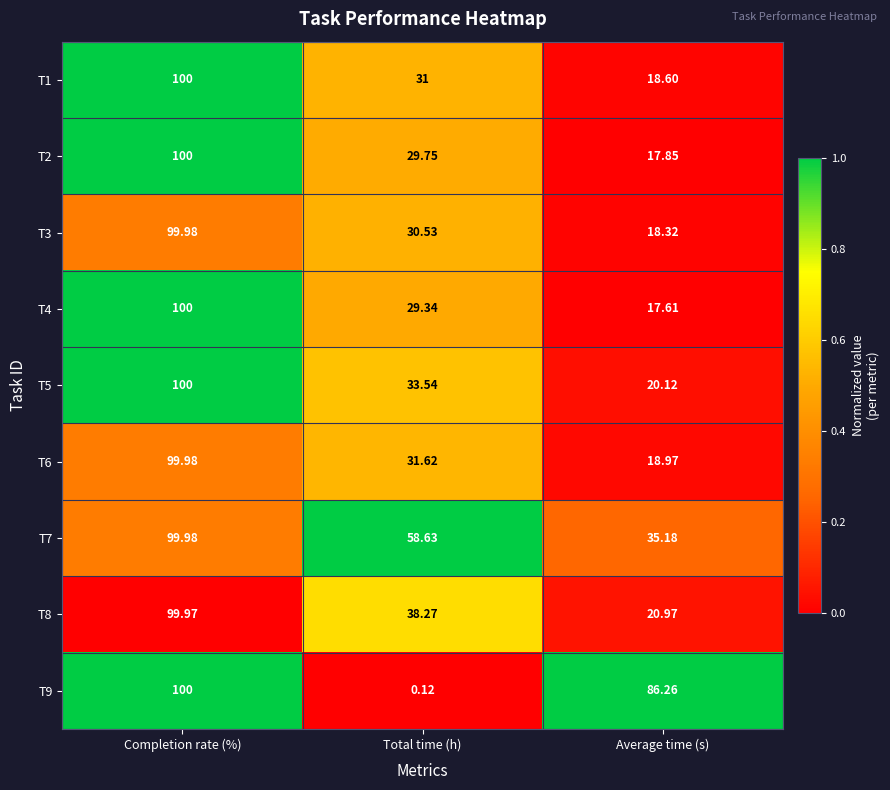

At which label does T4 first exceed 29?

Completion rate (%)